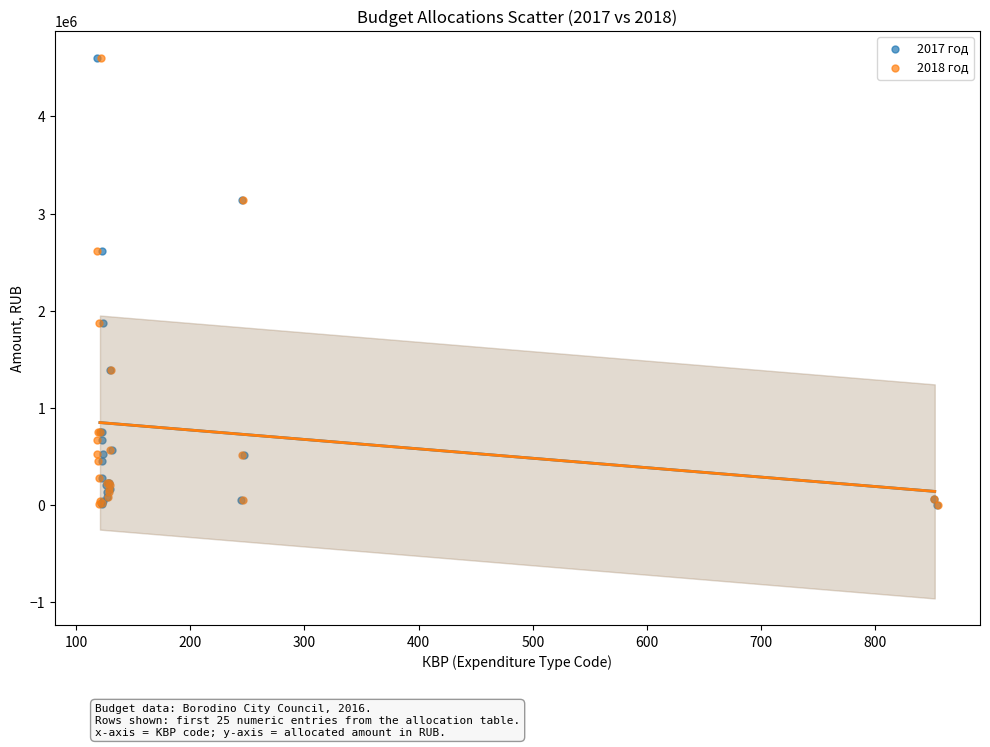

What are all the series names shown in the legend?

2017 год, 2018 год